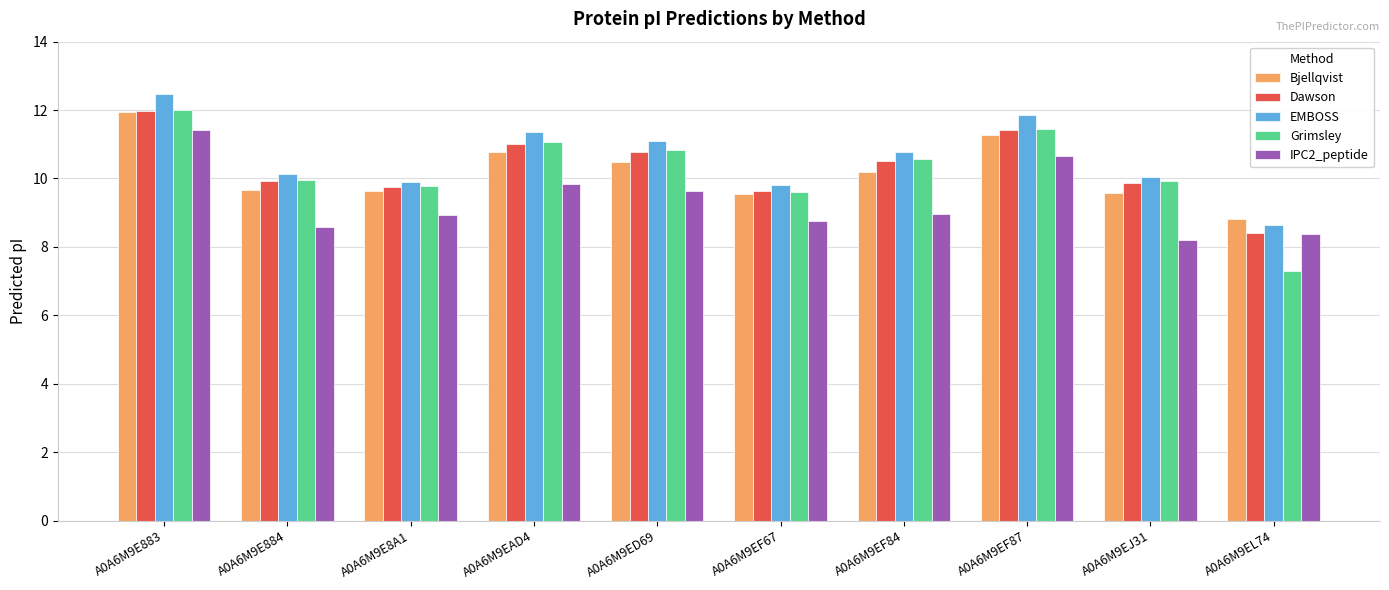

Which category has the lowest value across all series?

A0A6M9EL74